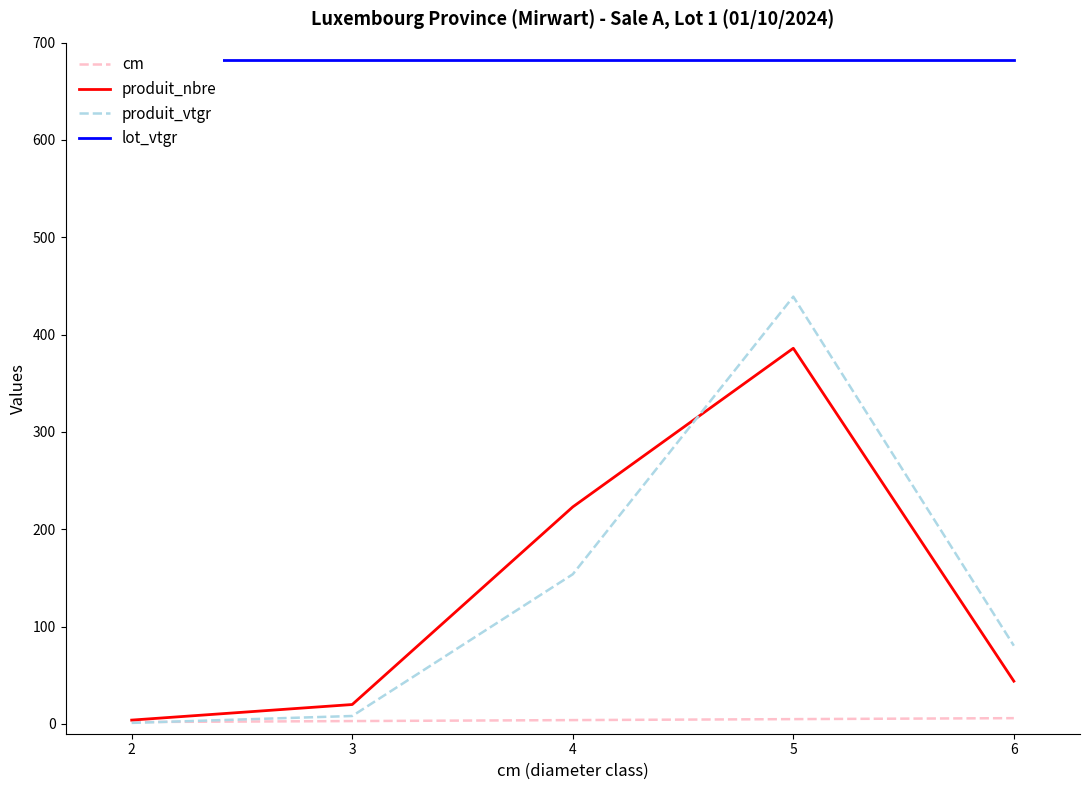

Rank the categories by produit_nbre value from lowest to highest.

2, 3, 6, 4, 5